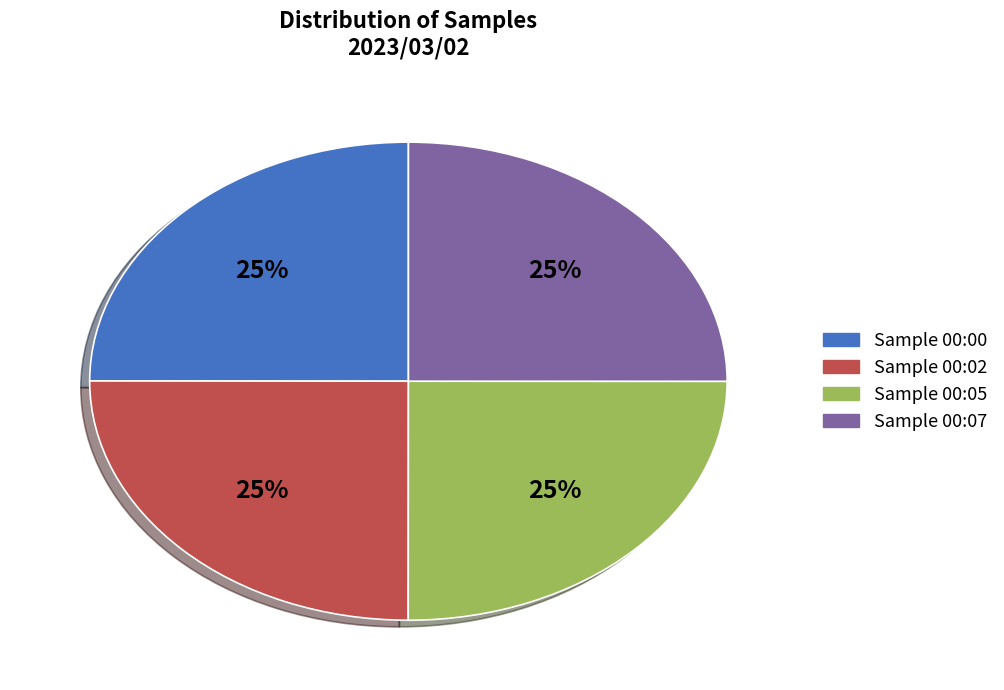

Is there a majority slice in this chart?

No